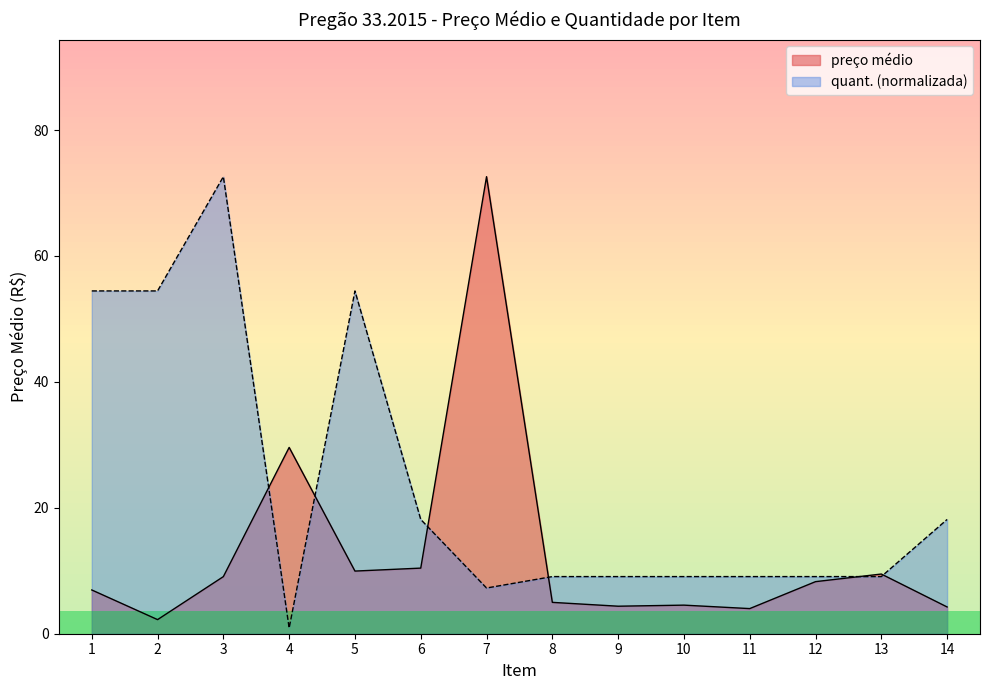

What is the sum of the quant. values at 5 and 6?

72.6